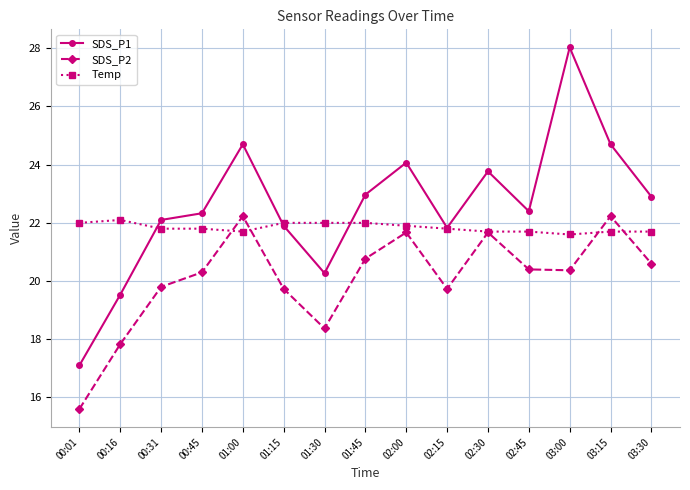

Is this an area chart (filled region under the line)?

No